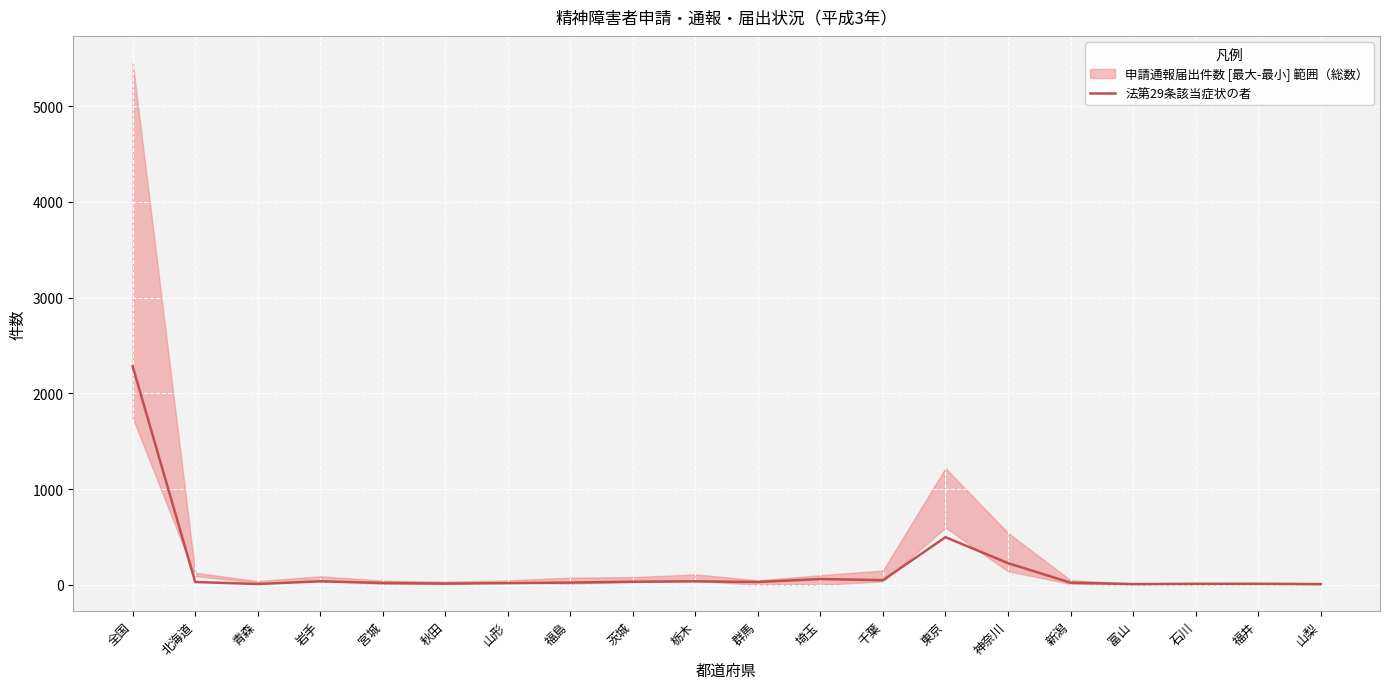

What is the label of the 11th point from the left?

群馬